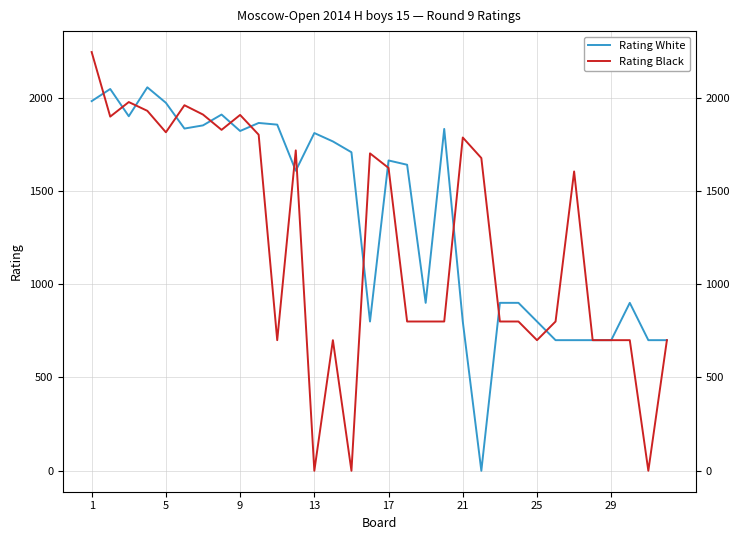

What is the average value of the Rating Black series?

1221